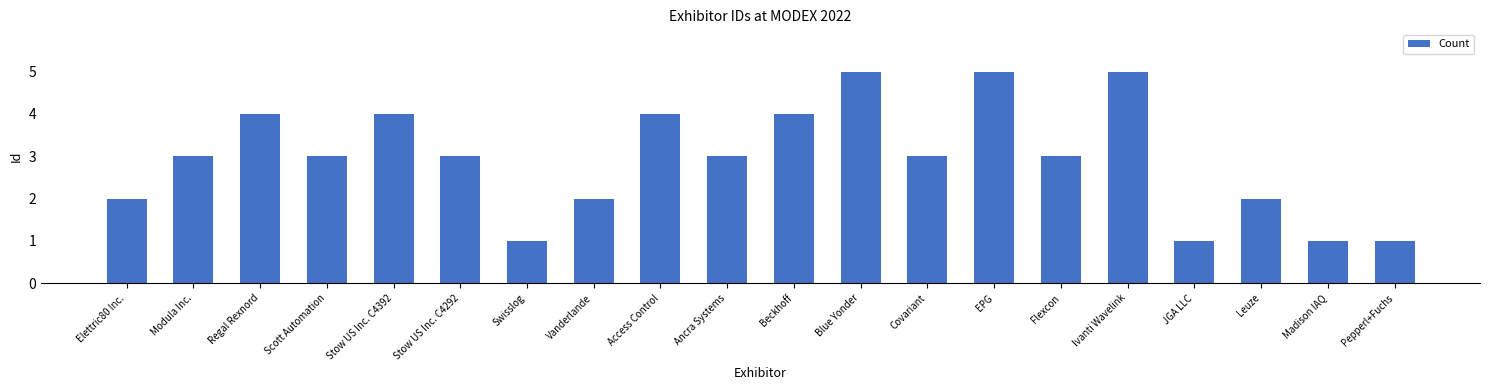

Are the bars horizontal?

No